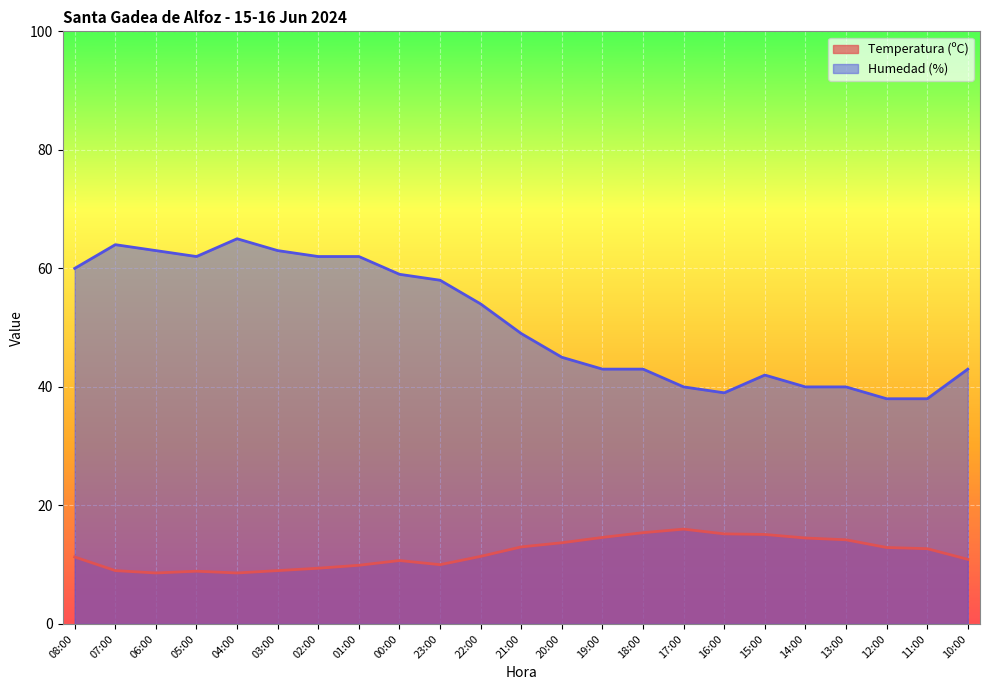

How many lines are shown in the chart?

2